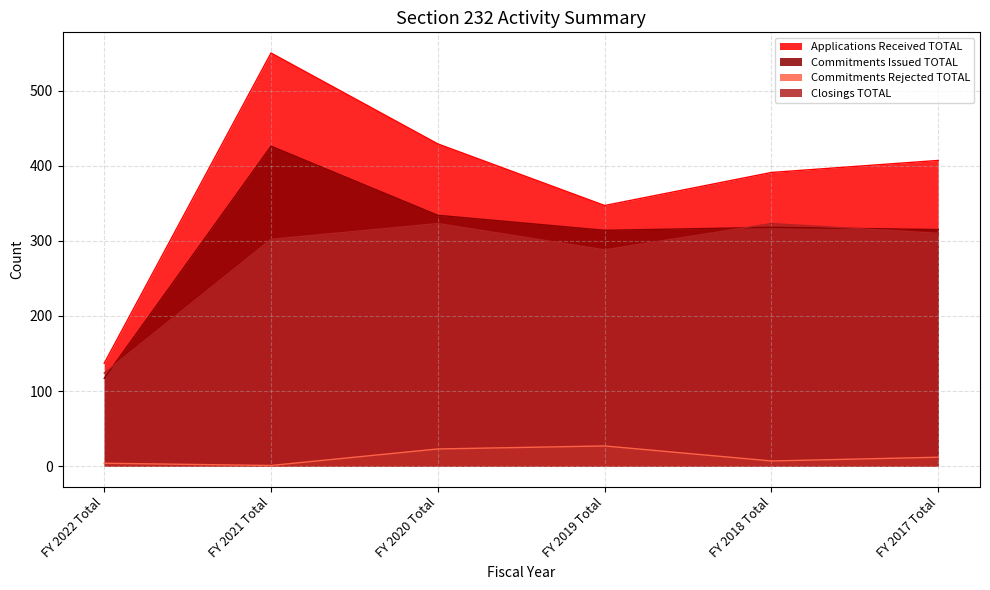

Which series changed the most between FY 2020 Total and FY 2018 Total?

Applications Received TOTAL